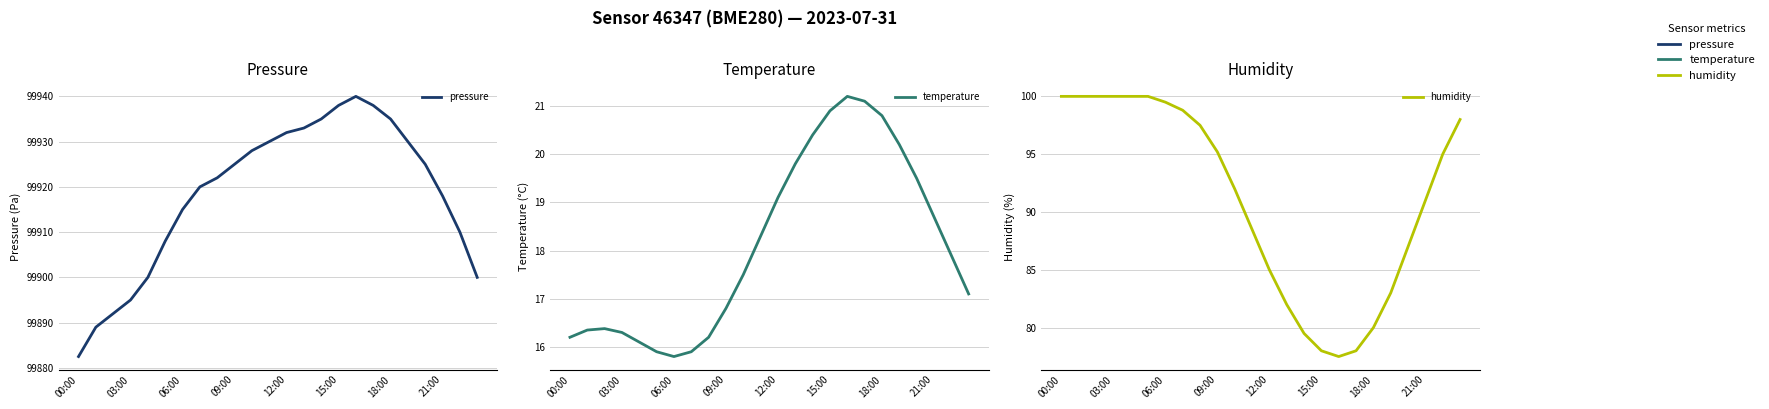

What is the average value of the pressure series?

99918.4